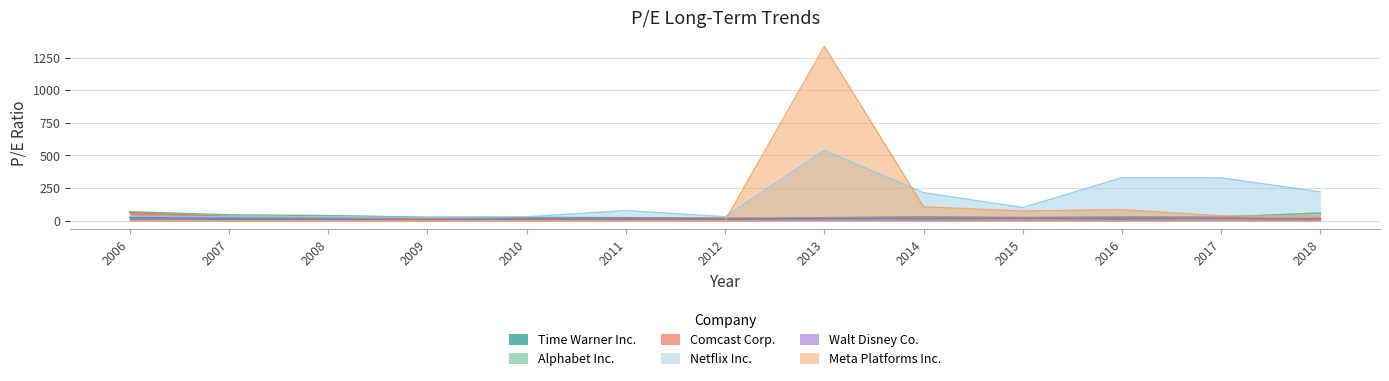

The Alphabet Inc. series shows 29.7 at 2016. True or false?

True